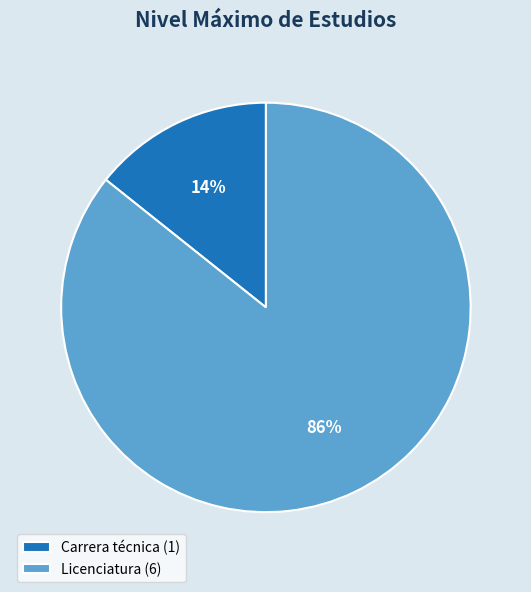

Rank the categories by value from highest to lowest.

Licenciatura (6), Carrera técnica (1)